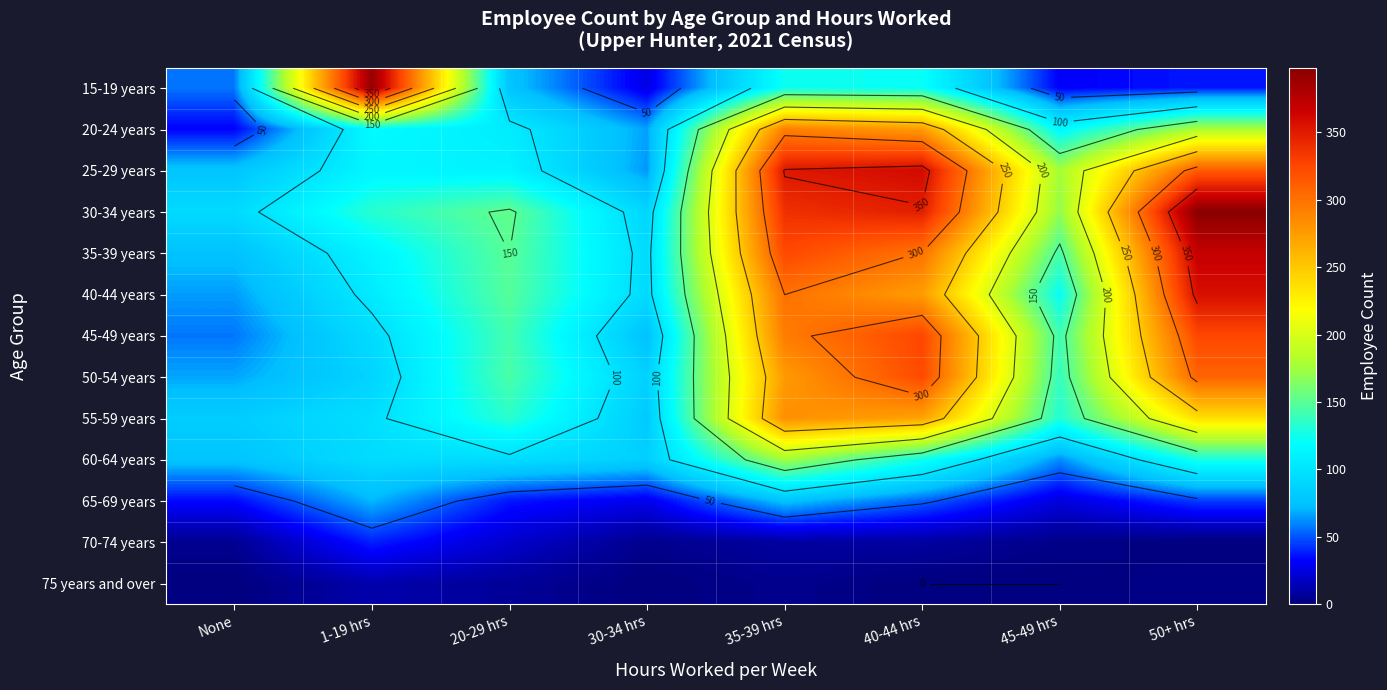

How many data points does each series have?

8